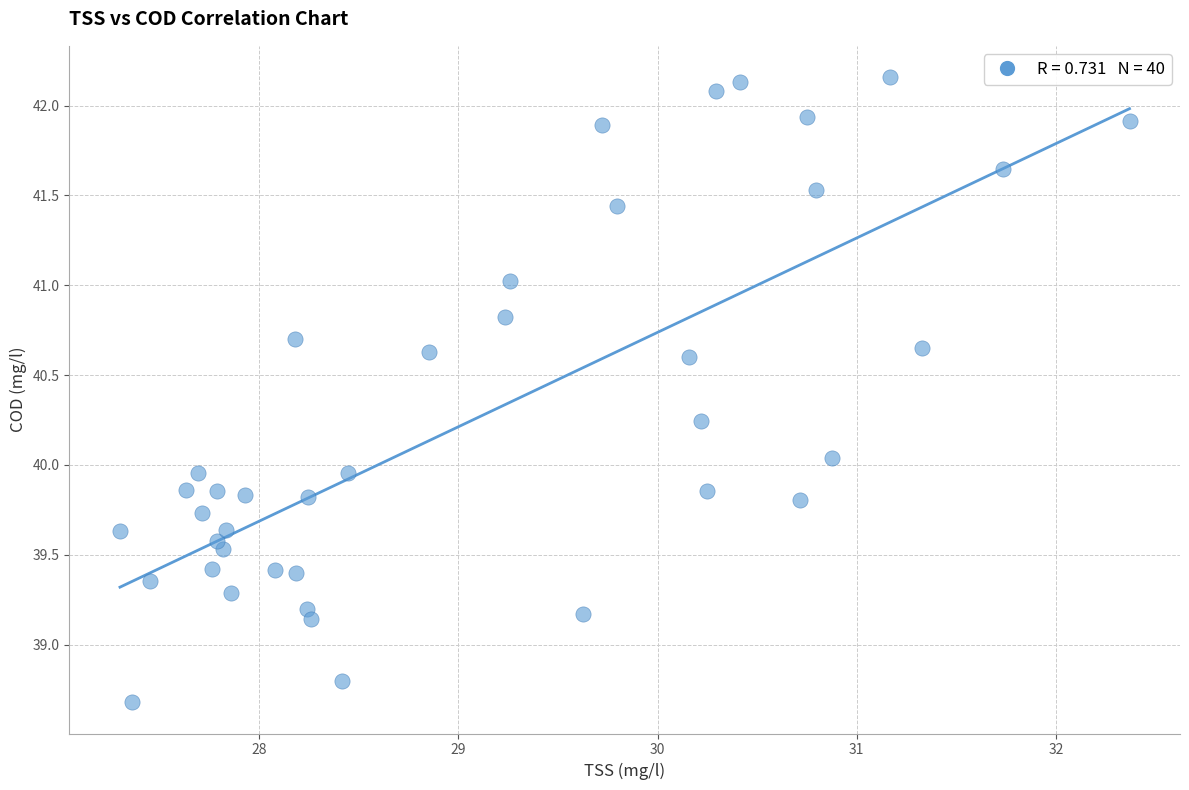

What is the range of Y values (max minus min)?

3.5